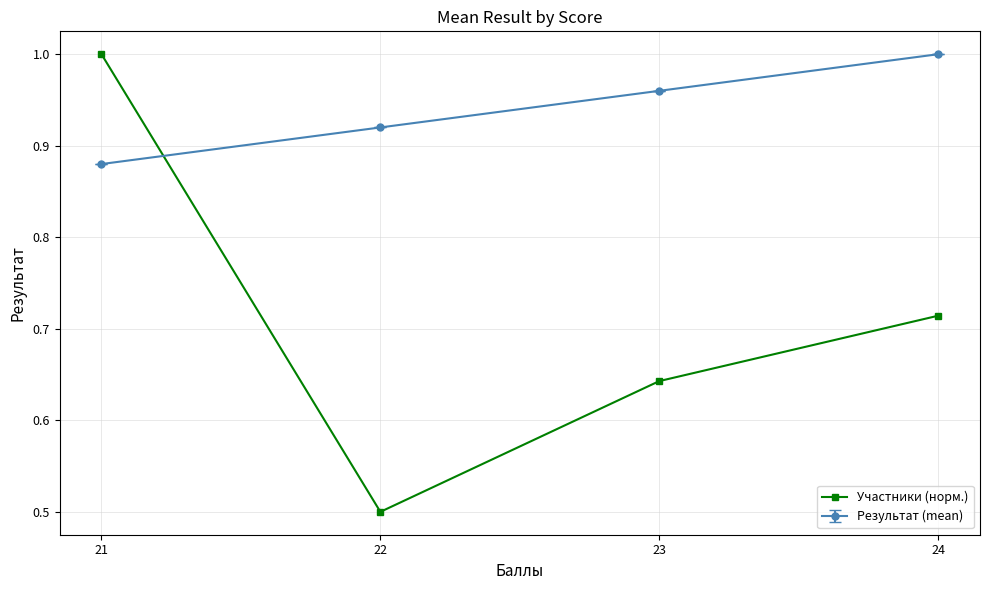

The Результат (mean) series shows 0.5 at 21. True or false?

False